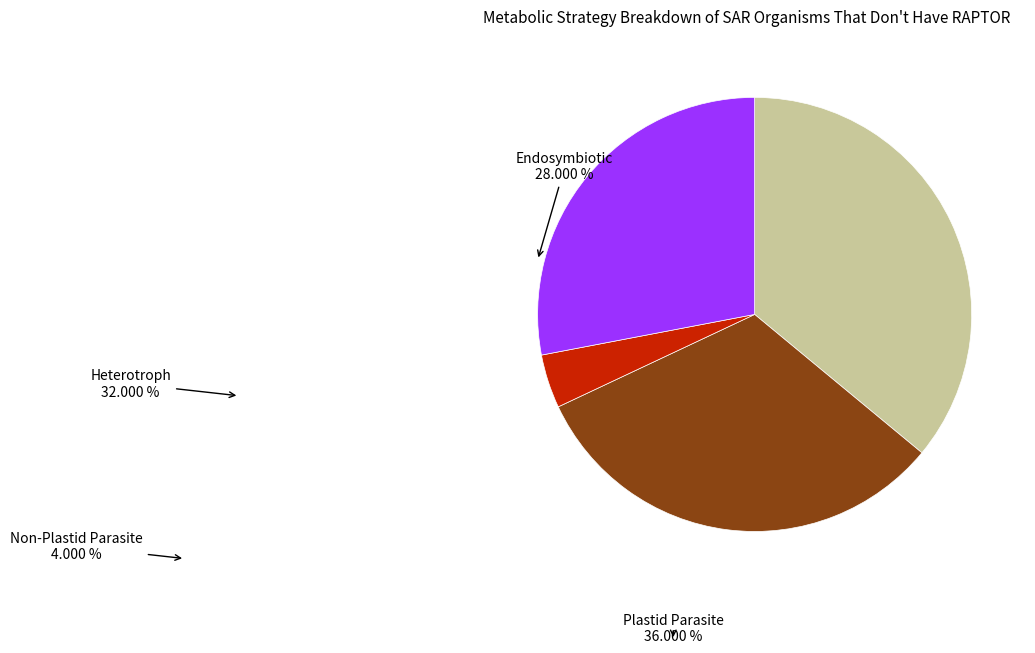

Count the number of slices in the pie.

4